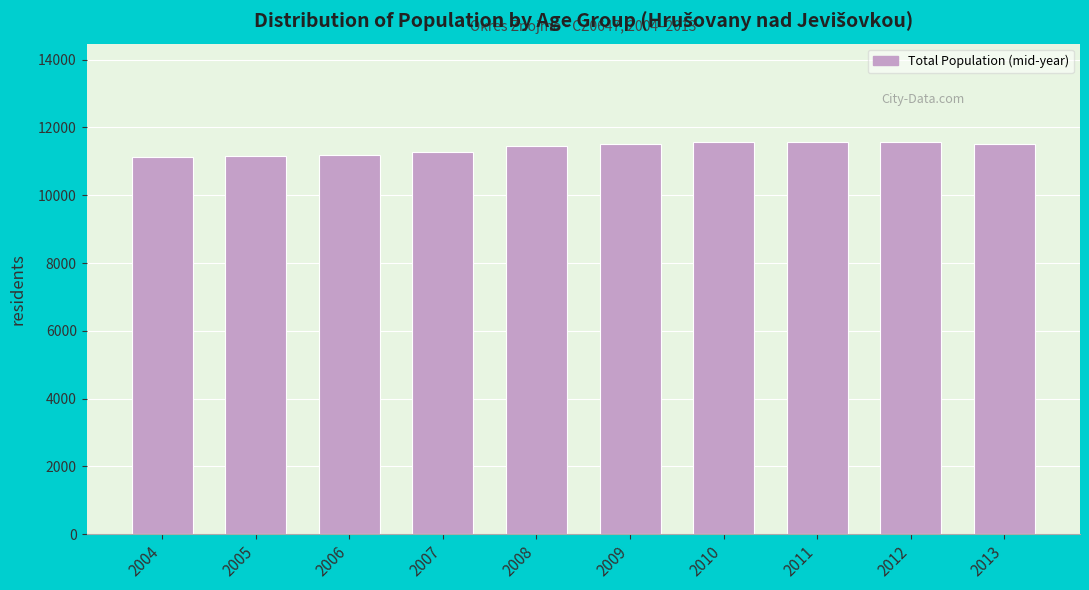

True or false: the data shows 11281 at 2007.

True